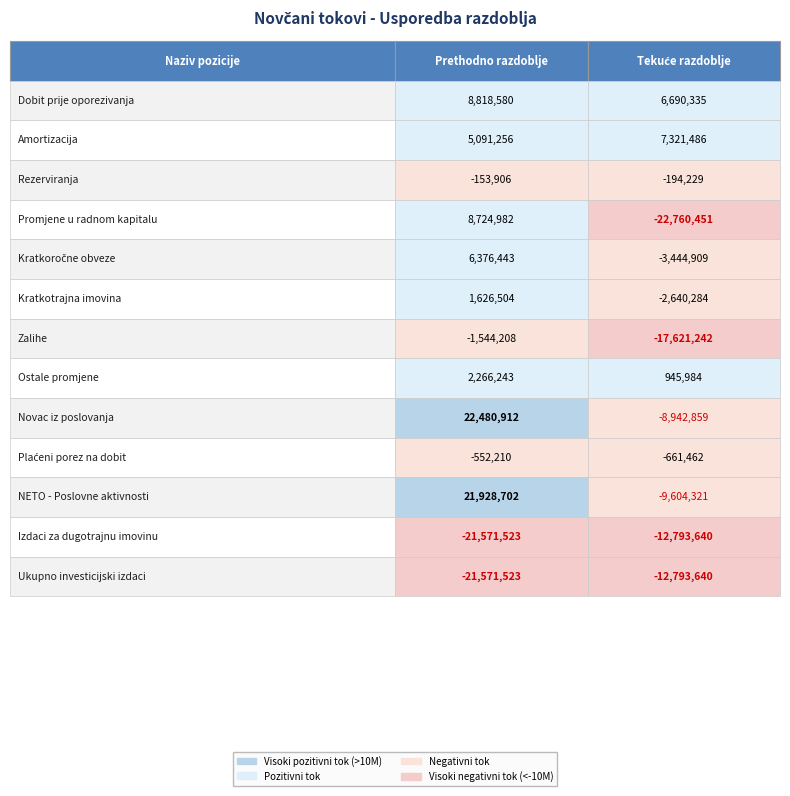

Is it true that Tekuće razdoblje equals 1350199 at 7?

False